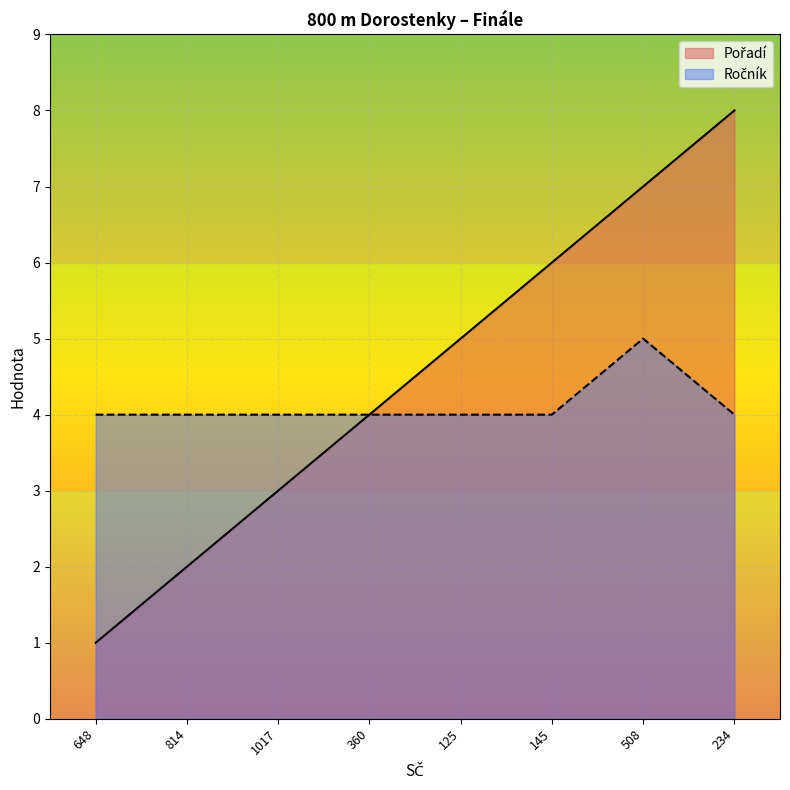

Reading right to left, transcribe all the data shown in this chart.

Pořadí: 8	7	6	5	4	3	2	1
Ročník: 4	5	4	4	4	4	4	4